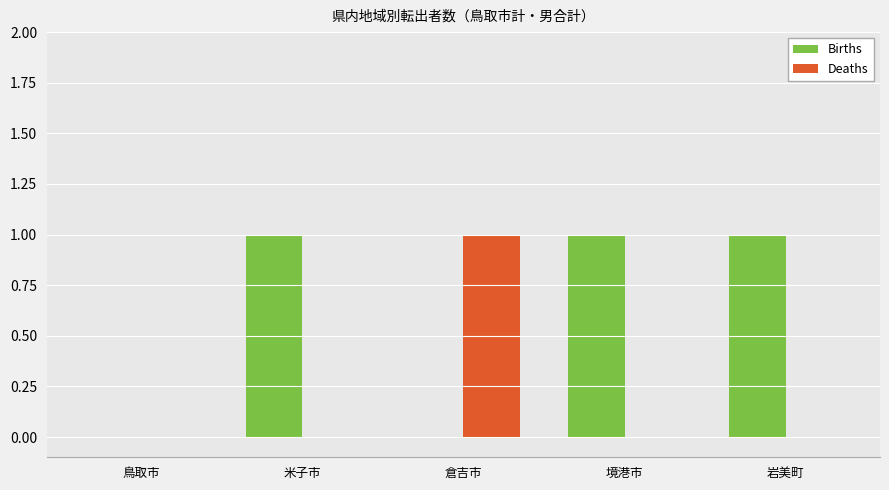

What is the total value across all series at 境港市?

1